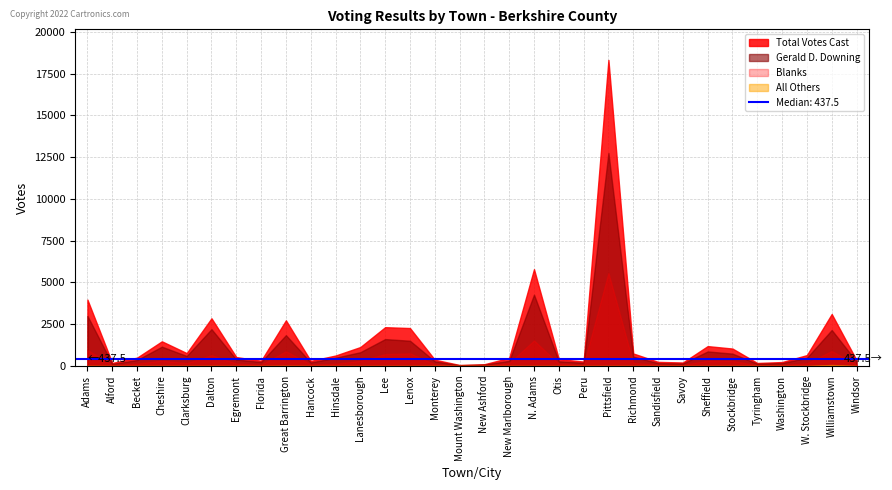

Is it true that All Others equals 38 at Becket?

False